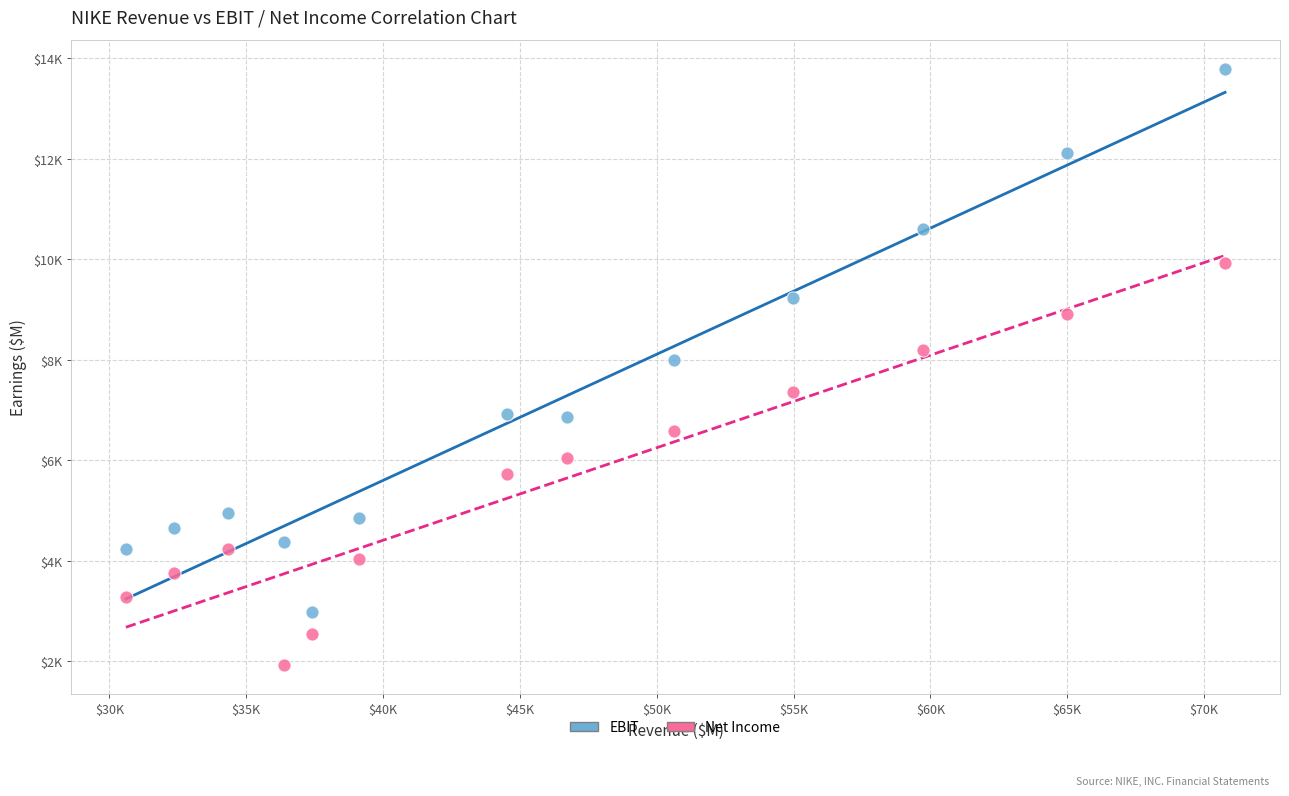

What are all the series names shown in the legend?

EBIT, Net Income